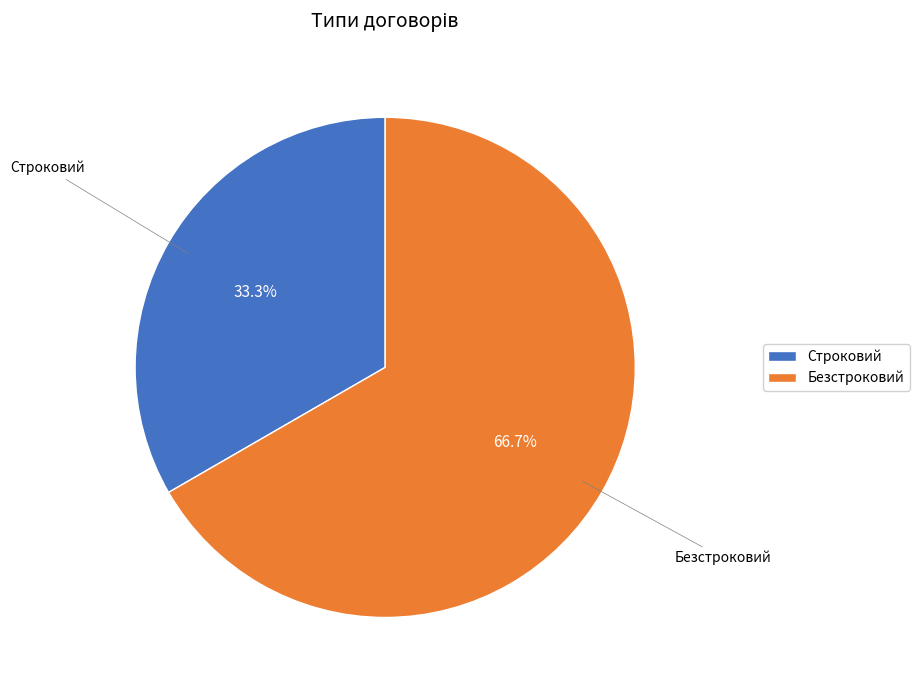

The Безстроковий slice represents 60% of the pie. True or false?

False